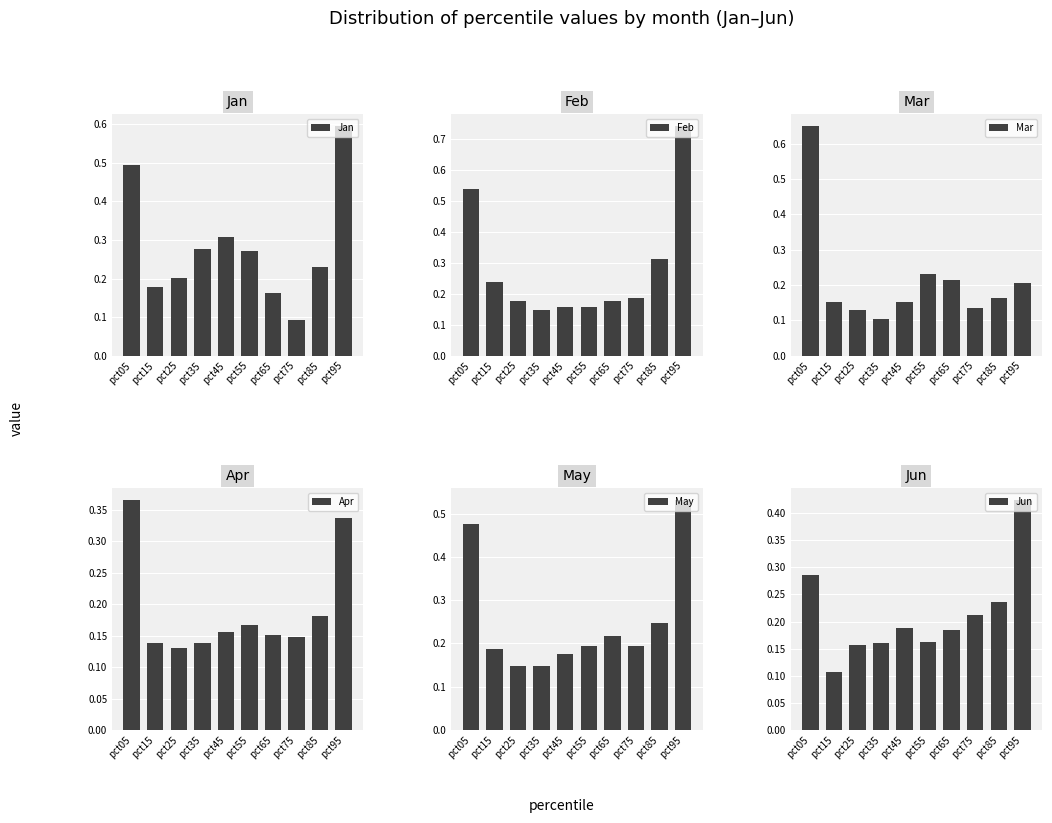

Count the Mar values in the range 0 to 1.

10